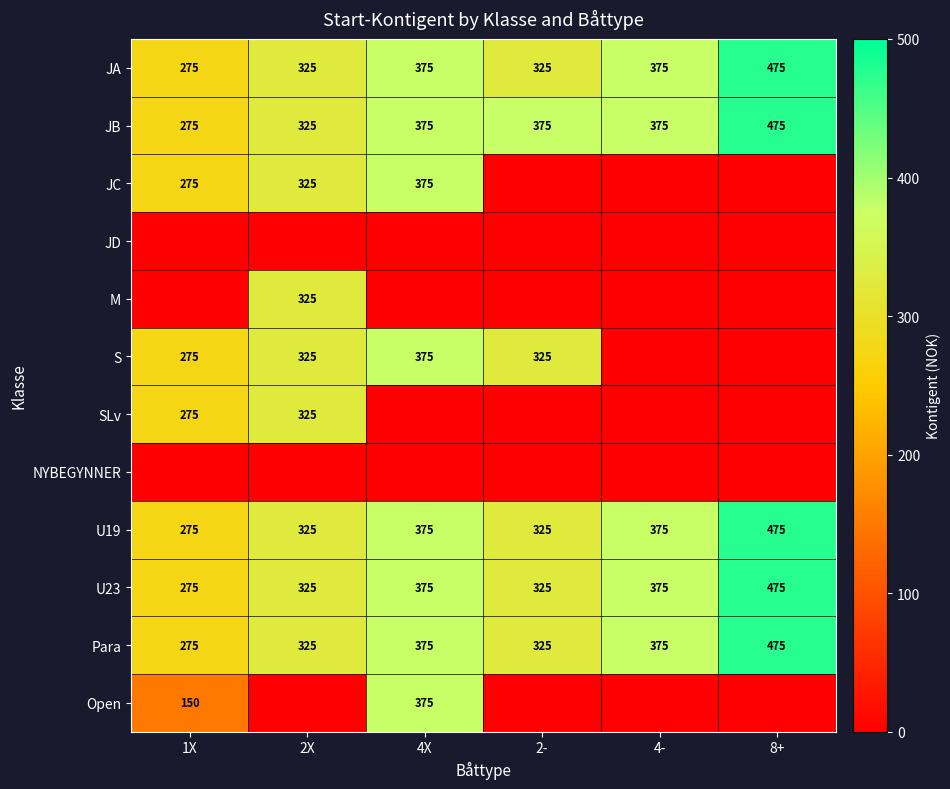

Which category has the lowest value across all series?

2-